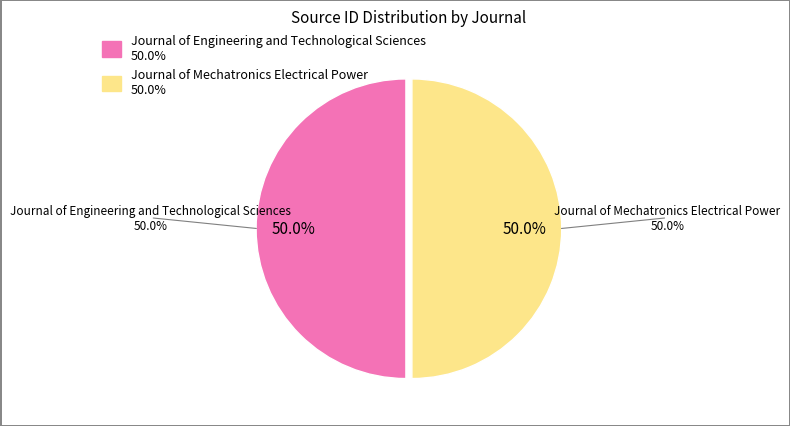

Does Journal of Mechatronics Electrical Power represent more than half of the total?

Yes